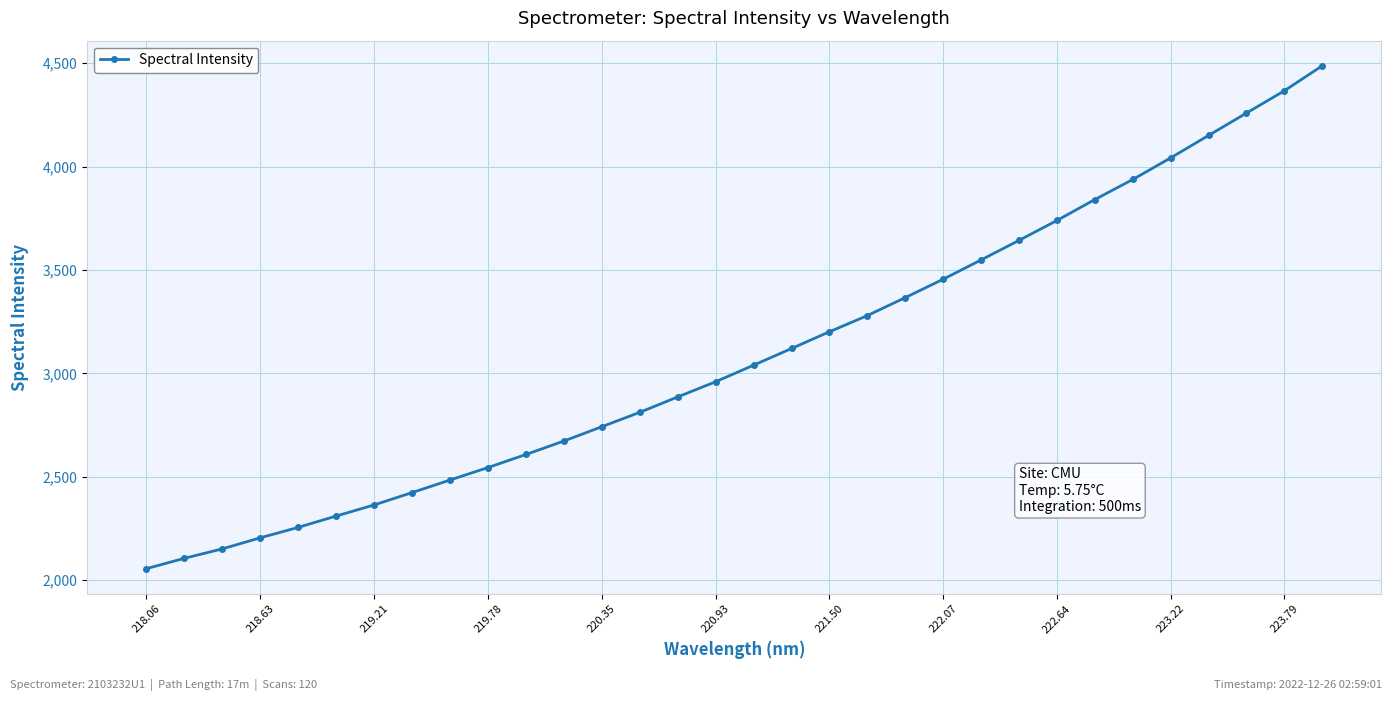

What is the value of the 30th point from the left?

4258.3